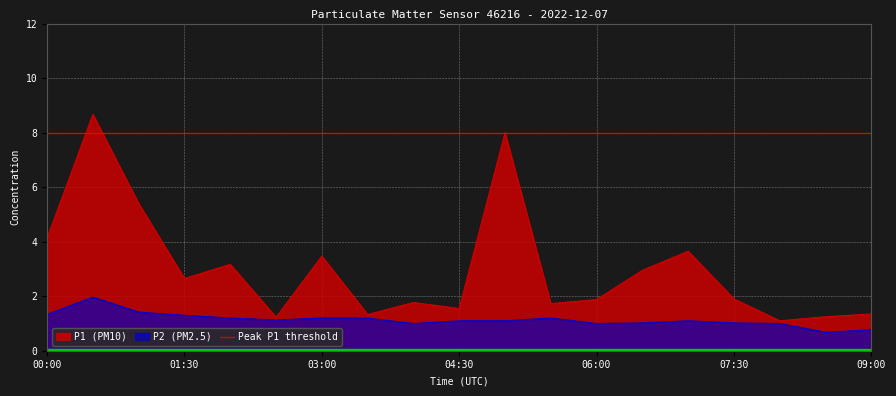

What is the average value of the P2 series?

1.1